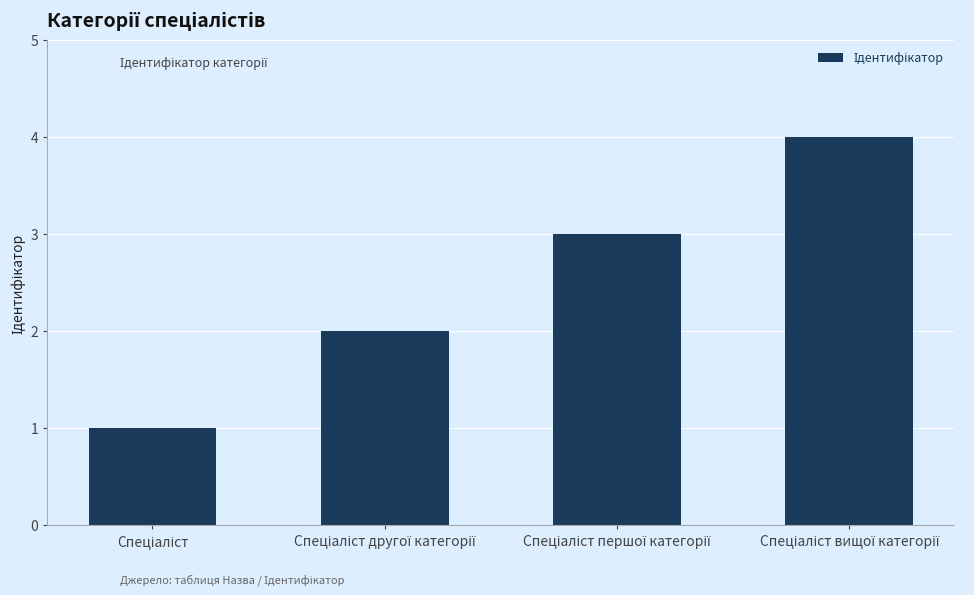

What is the maximum value shown in the chart?

4